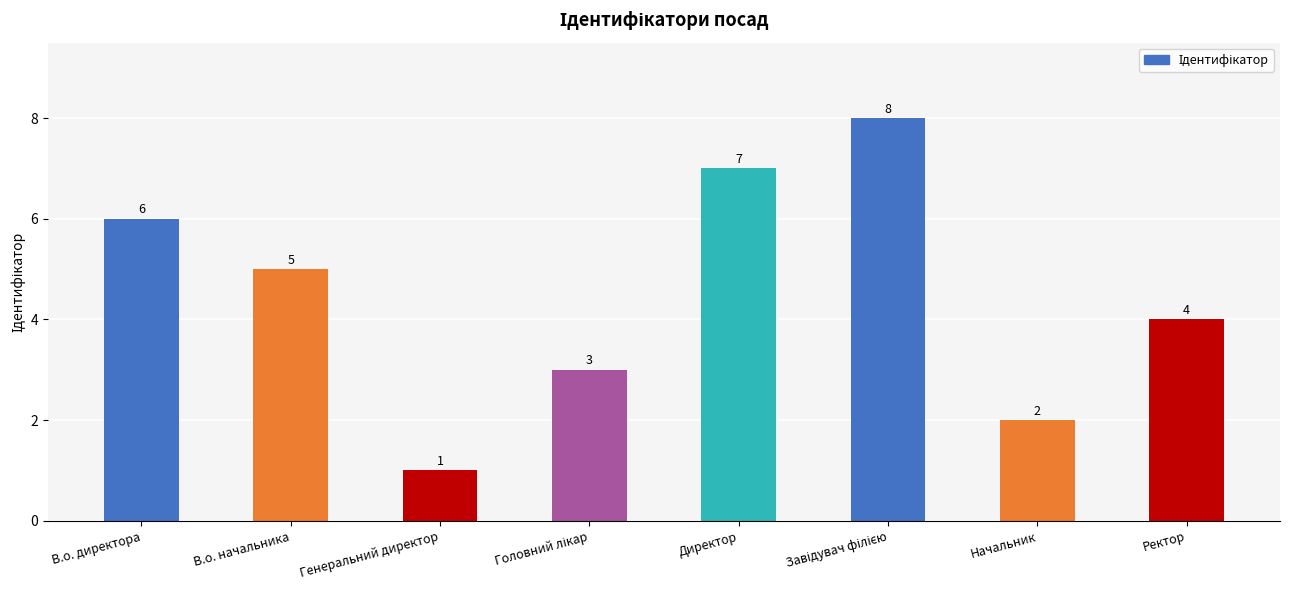

What is the sum of all values?

36